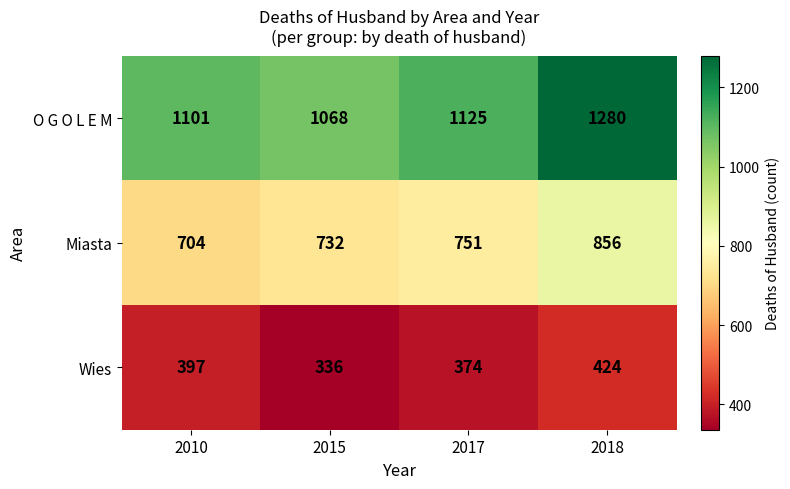

What is the sum of the Wies values at 2018 and 2017?

798